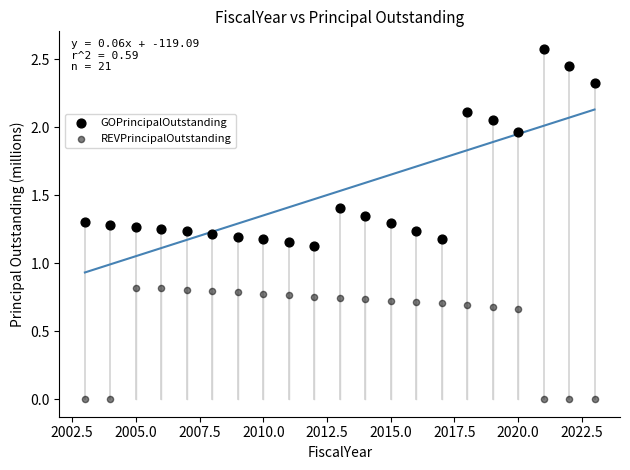

Count the number of points in this scatter plot.

42